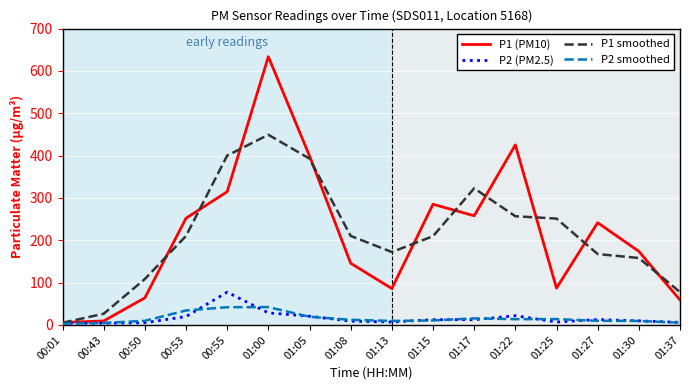

The P1 (PM10) series shows 155.7 at 01:17. True or false?

False